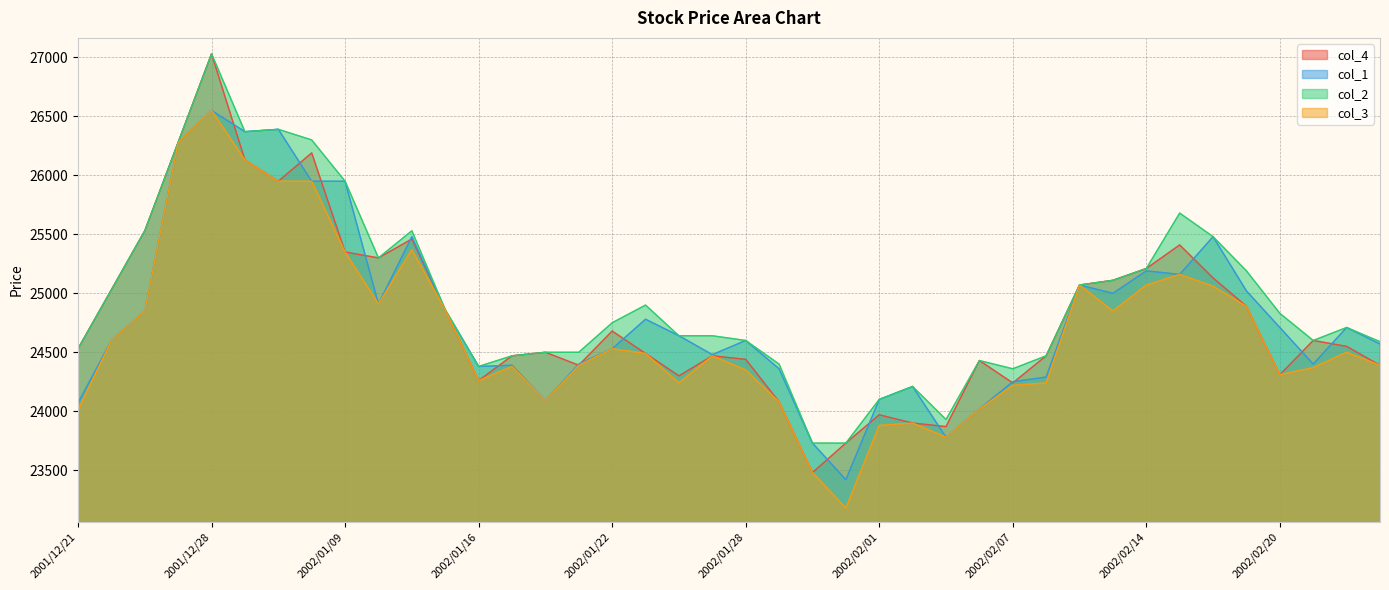

Reading left to right, extract all data points from this chart.

col_4: 2001/12/21=24530	2001/12/25=25030	2001/12/26=25530	2001/12/27=26280	2001/12/28=27030	2002/01/04=26130	2002/01/07=25950	2002/01/08=26190	2002/01/09=25350	2002/01/10=25300	2002/01/11=25460	2002/01/15=24860	2002/01/16=24260	2002/01/17=24470	2002/01/18=24500	2002/01/21=24390	2002/01/22=24680	2002/01/23=24490	2002/01/24=24300	2002/01/25=24470	2002/01/28=24440	2002/01/29=24080	2002/01/30=23480	2002/01/31=23730	2002/02/01=23970	2002/02/04=23900	2002/02/05=23870	2002/02/06=24430	2002/02/07=24240	2002/02/08=24470	2002/02/12=25070	2002/02/13=25110	2002/02/14=25210	2002/02/15=25410	2002/02/18=25130	2002/02/19=24890	2002/02/20=24310	2002/02/21=24600	2002/02/22=24550	2002/02/25=24390
col_1: 2001/12/21=24070	2001/12/25=24600	2001/12/26=24850	2001/12/27=26280	2001/12/28=26550	2002/01/04=26370	2002/01/07=26390	2002/01/08=25950	2002/01/09=25950	2002/01/10=24910	2002/01/11=25480	2002/01/15=24860	2002/01/16=24380	2002/01/17=24390	2002/01/18=24090	2002/01/21=24400	2002/01/22=24530	2002/01/23=24780	2002/01/24=24640	2002/01/25=24480	2002/01/28=24600	2002/01/29=24360	2002/01/30=23730	2002/01/31=23420	2002/02/01=24100	2002/02/04=24210	2002/02/05=23780	2002/02/06=24020	2002/02/07=24250	2002/02/08=24290	2002/02/12=25070	2002/02/13=25000	2002/02/14=25190	2002/02/15=25160	2002/02/18=25480	2002/02/19=25020	2002/02/20=24710	2002/02/21=24400	2002/02/22=24710	2002/02/25=24570
col_2: 2001/12/21=24530	2001/12/25=25030	2001/12/26=25530	2001/12/27=26280	2001/12/28=27030	2002/01/04=26370	2002/01/07=26390	2002/01/08=26300	2002/01/09=25950	2002/01/10=25300	2002/01/11=25530	2002/01/15=24860	2002/01/16=24380	2002/01/17=24470	2002/01/18=24500	2002/01/21=24500	2002/01/22=24750	2002/01/23=24900	2002/01/24=24640	2002/01/25=24640	2002/01/28=24600	2002/01/29=24400	2002/01/30=23730	2002/01/31=23730	2002/02/01=24100	2002/02/04=24210	2002/02/05=23930	2002/02/06=24430	2002/02/07=24360	2002/02/08=24470	2002/02/12=25070	2002/02/13=25110	2002/02/14=25210	2002/02/15=25680	2002/02/18=25480	2002/02/19=25190	2002/02/20=24830	2002/02/21=24600	2002/02/22=24710	2002/02/25=24590
col_3: 2001/12/21=24010	2001/12/25=24600	2001/12/26=24850	2001/12/27=26280	2001/12/28=26550	2002/01/04=26130	2002/01/07=25950	2002/01/08=25950	2002/01/09=25350	2002/01/10=24910	2002/01/11=25370	2002/01/15=24860	2002/01/16=24260	2002/01/17=24380	2002/01/18=24090	2002/01/21=24390	2002/01/22=24530	2002/01/23=24490	2002/01/24=24240	2002/01/25=24470	2002/01/28=24350	2002/01/29=24080	2002/01/30=23480	2002/01/31=23180	2002/02/01=23880	2002/02/04=23900	2002/02/05=23780	2002/02/06=24020	2002/02/07=24220	2002/02/08=24240	2002/02/12=25070	2002/02/13=24850	2002/02/14=25070	2002/02/15=25160	2002/02/18=25060	2002/02/19=24890	2002/02/20=24310	2002/02/21=24370	2002/02/22=24500	2002/02/25=24390